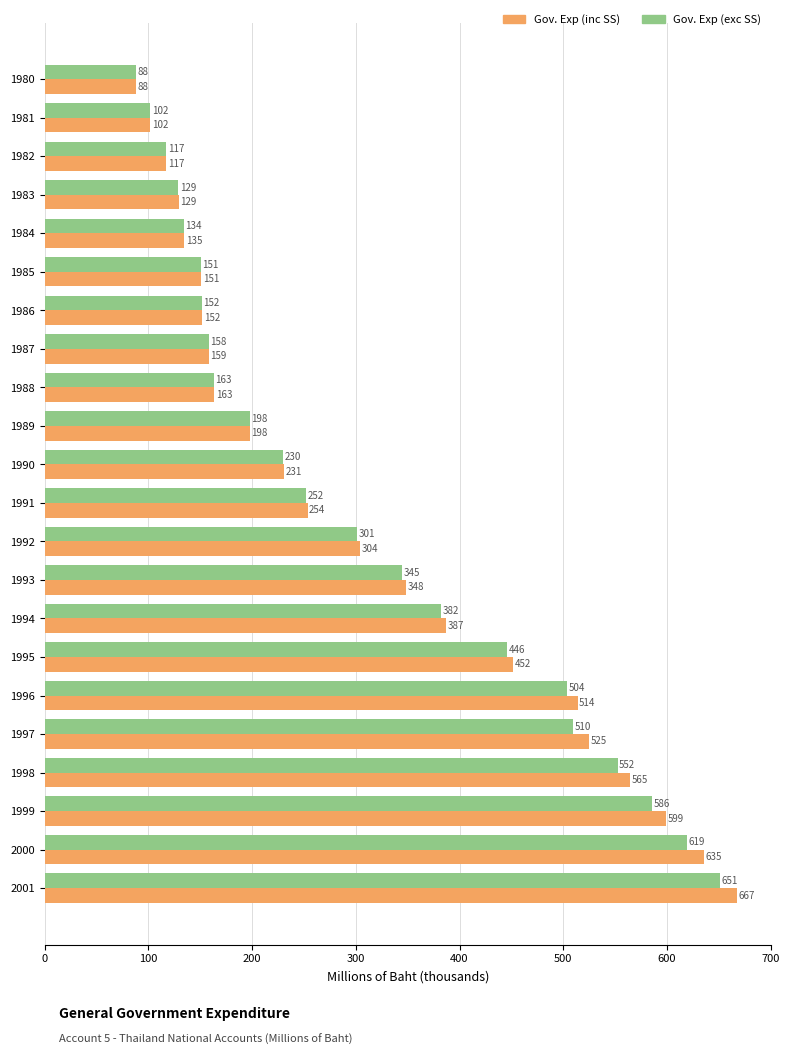

List the series in order of their overall mean, highest first.

Gov. Exp (inc SS), Gov. Exp (exc SS)